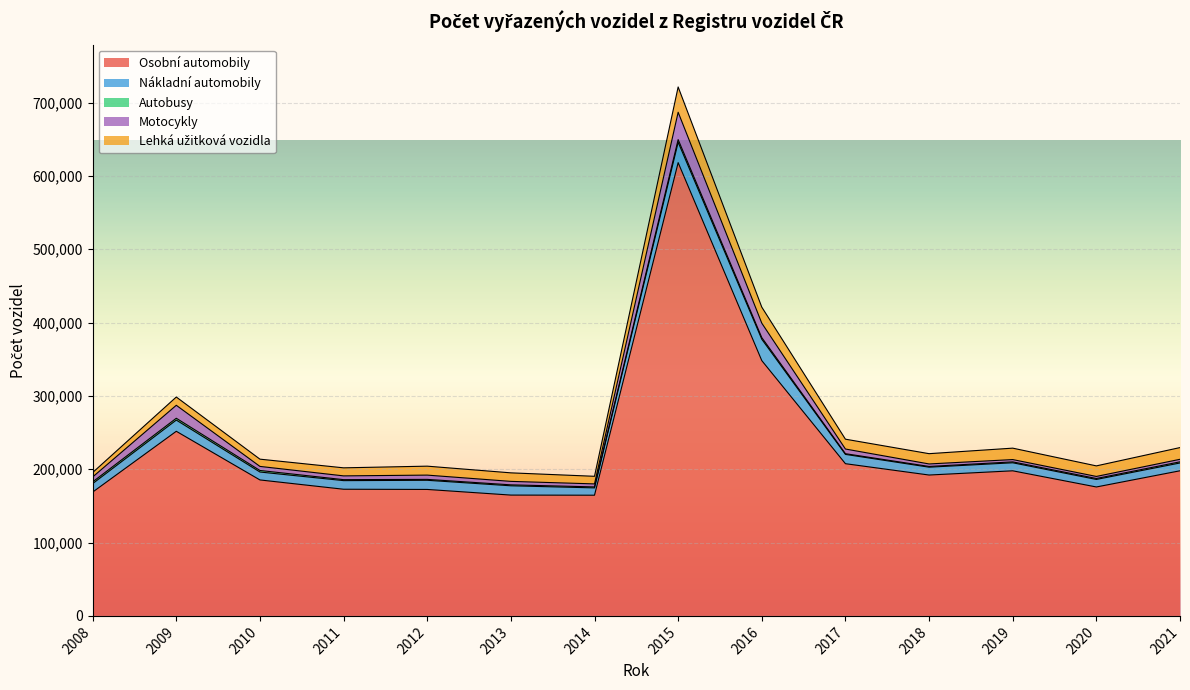

How many values in the Osobní automobily series are below 192100?

7